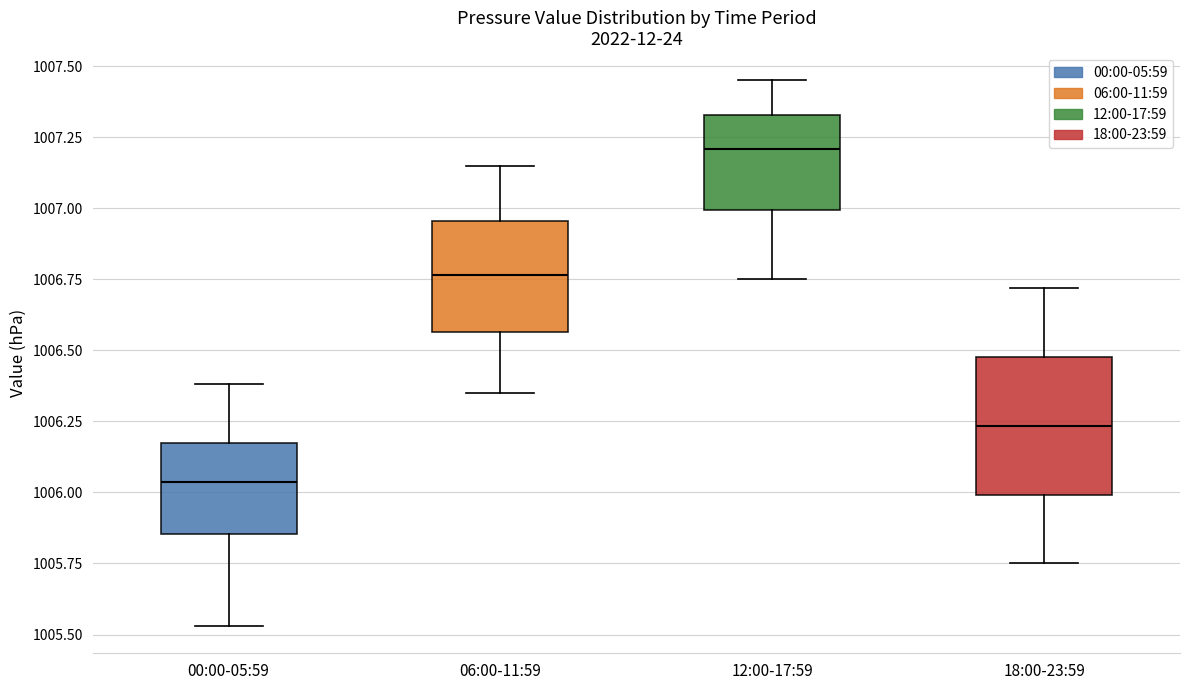

Comparing the boxes themselves (not the whiskers), which one is the tallest?

18:00-23:59